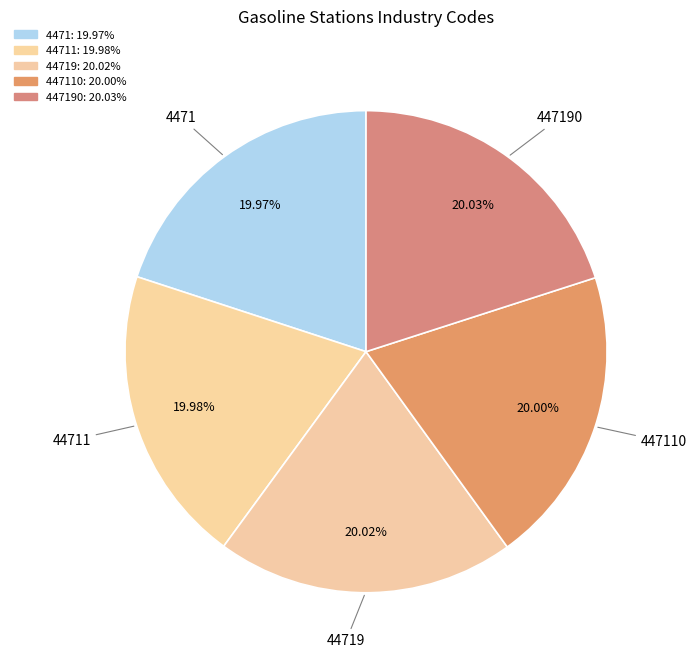

How many segments does this pie chart have?

5